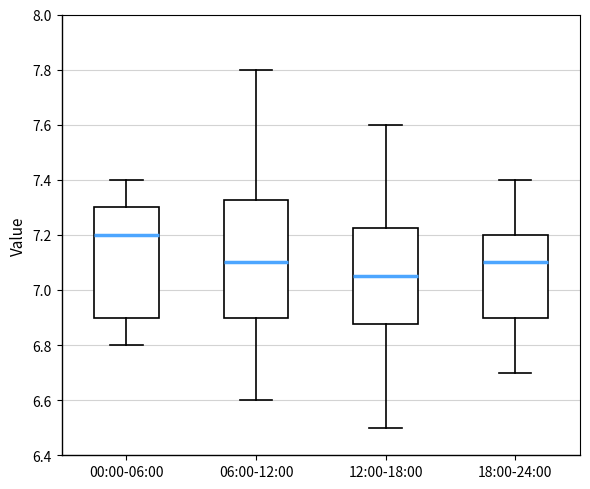

Reading left to right, read every box against the y-axis: the position of its median line, the range the box covers, and the ends of its whiskers. The values are not printed on the chart, so give them approximately, as read against the axis.

00:00-06:00: median 7.20, box 6.90 to 7.30, whiskers 6.80 to 7.40
06:00-12:00: median 7.10, box 6.90 to 7.32, whiskers 6.60 to 7.80
12:00-18:00: median 7.06, box 6.88 to 7.22, whiskers 6.50 to 7.60
18:00-24:00: median 7.10, box 6.90 to 7.20, whiskers 6.70 to 7.40